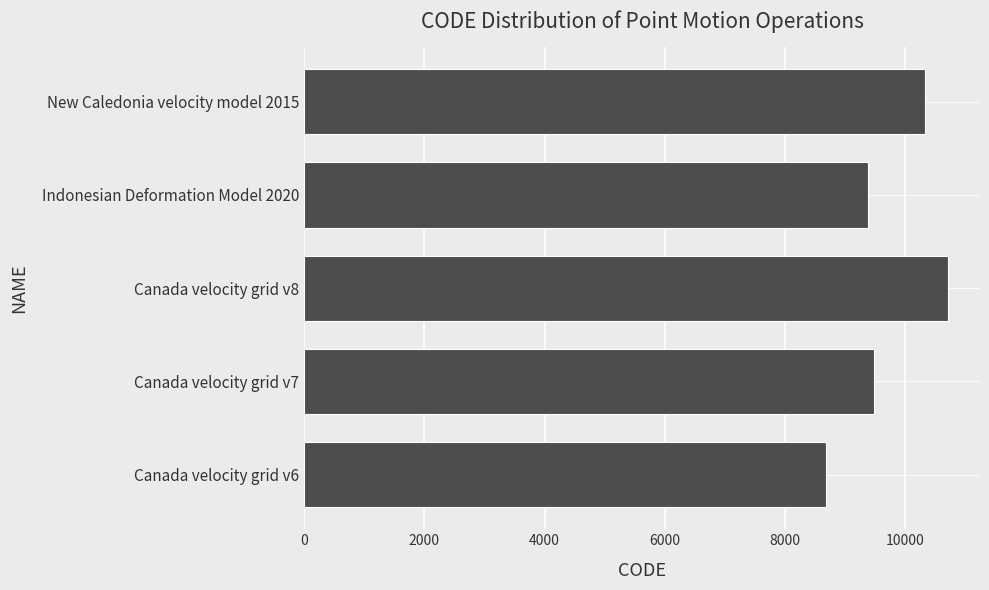

The value at New Caledonia velocity model 2015 is 16877. True or false?

False